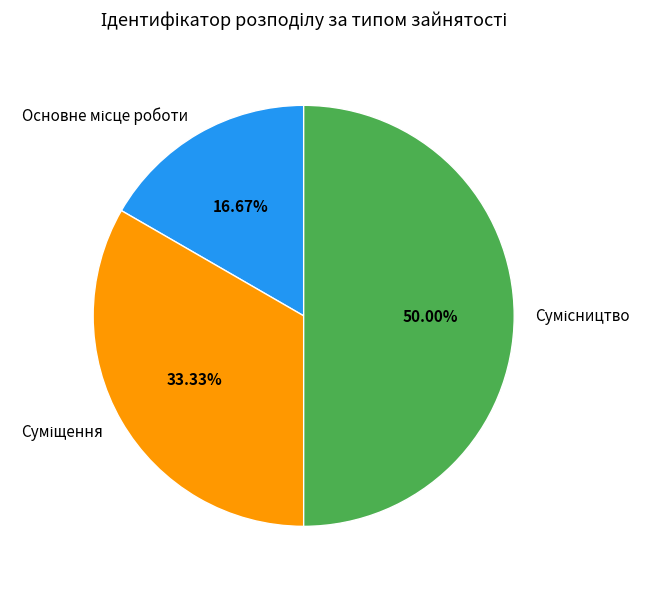

To the nearest percent, what is the combined percentage of Суміщення and Сумісництво?

83%